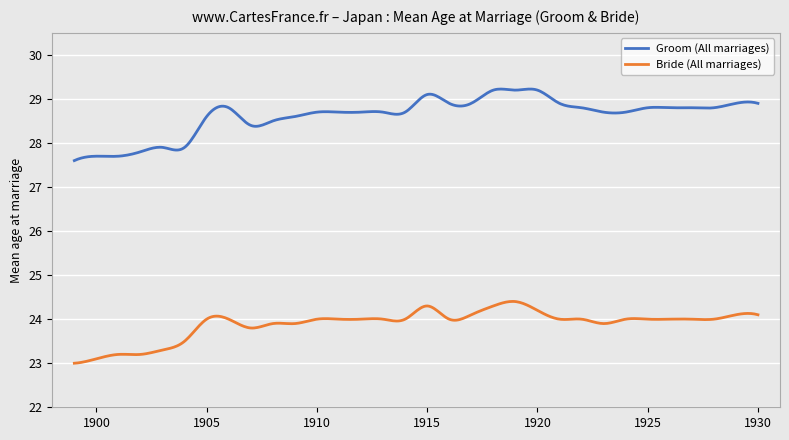

True or false: Bride (All marriages) and Groom (All marriages) cross at least once.

False